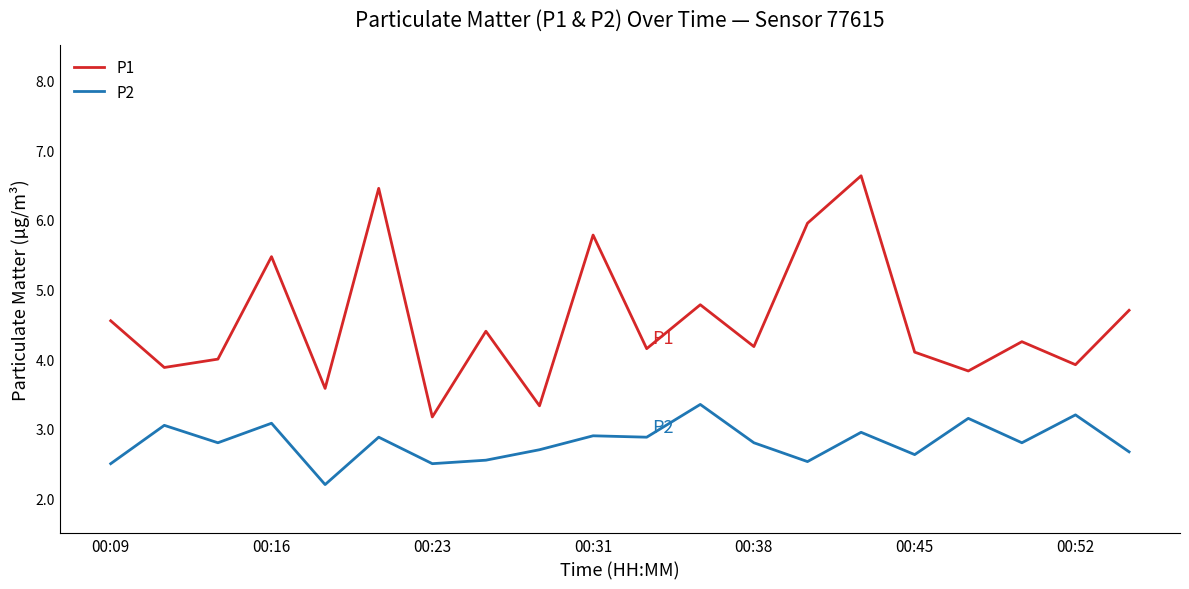

Does the chart display data point markers on the line(s)?

No